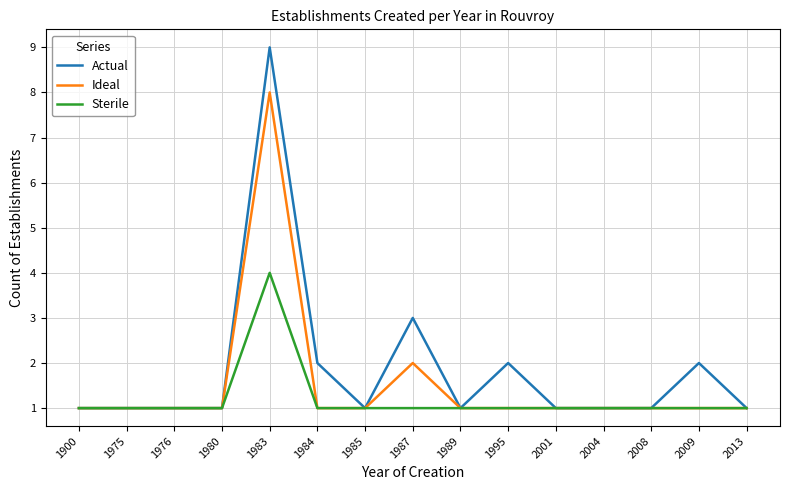

Which series changed the most between 1975 and 2009?

Actual